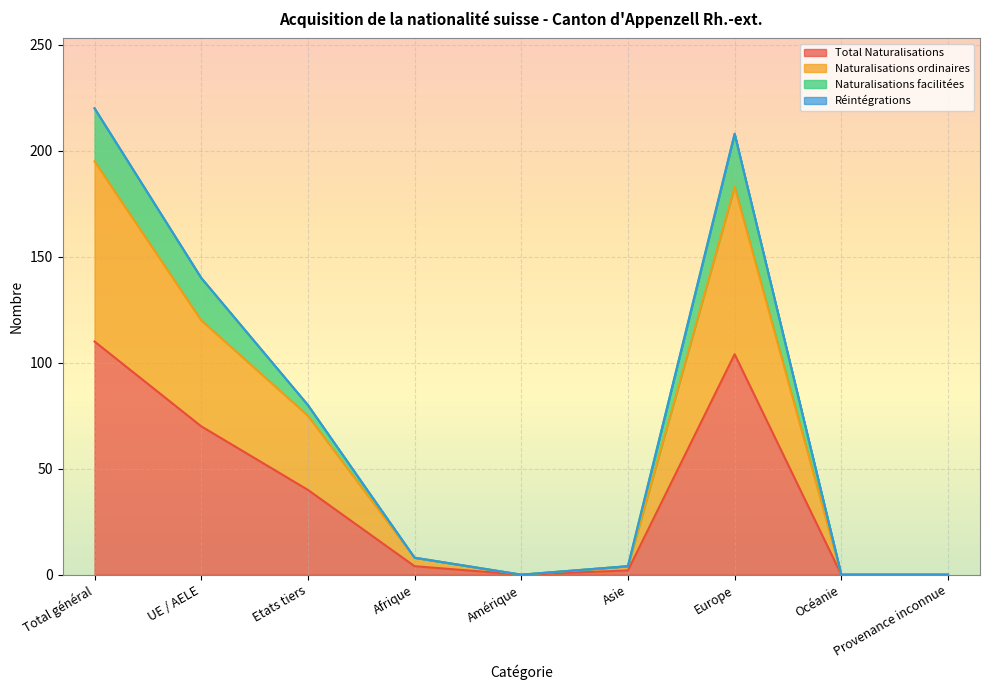

What is the highest value of the Total Naturalisations series?

110